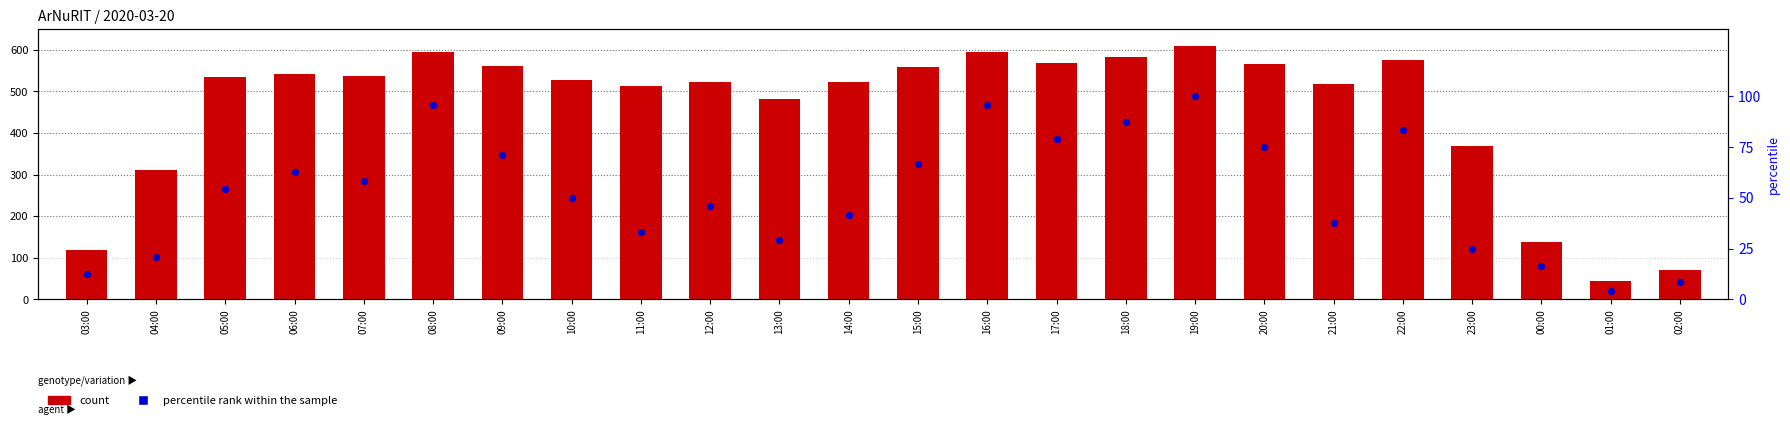

At how many categories does at least one series exceed 307?

20